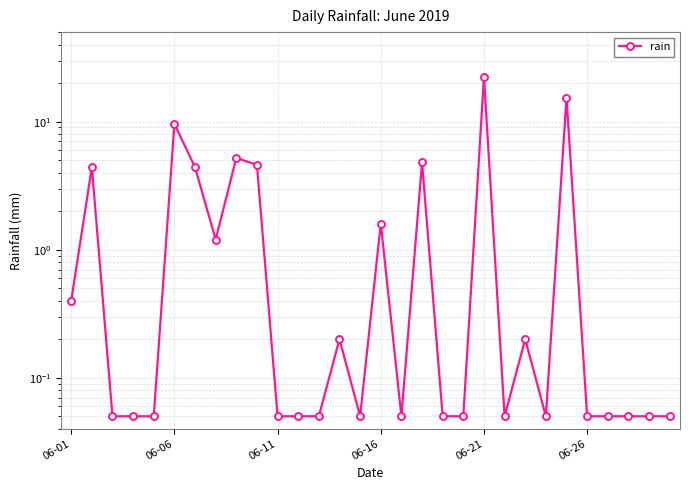

What is the sum of all values?

75.2